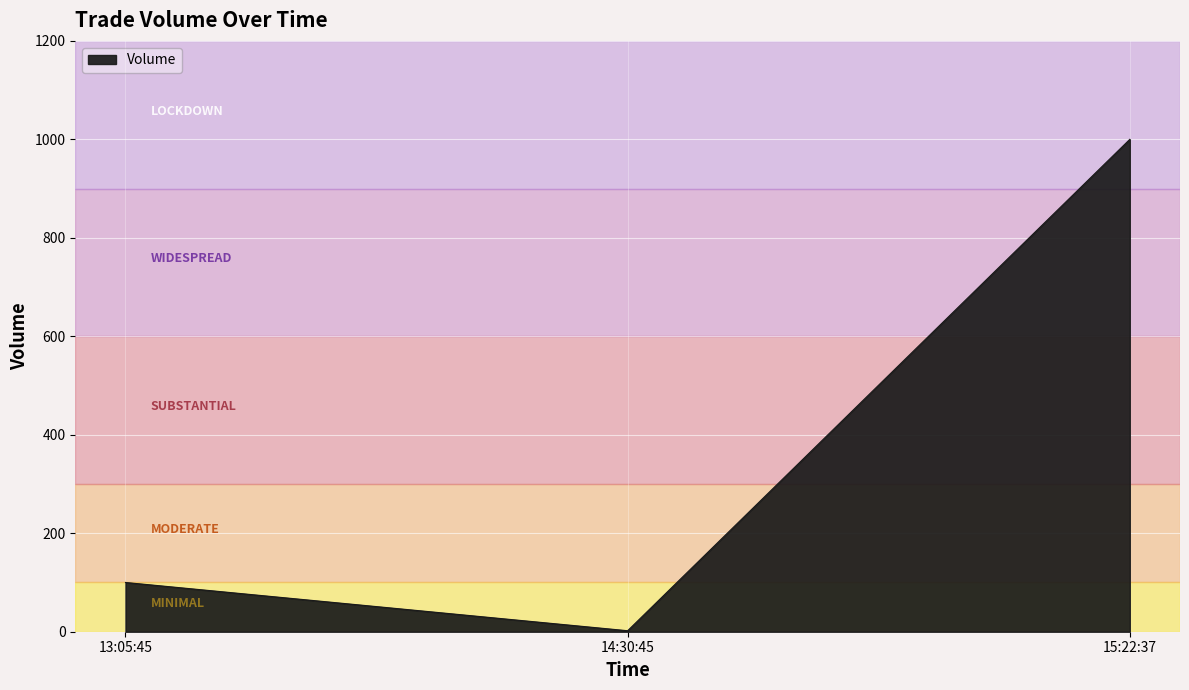

Between 15:22:37 and 14:30:45, which is larger?

15:22:37